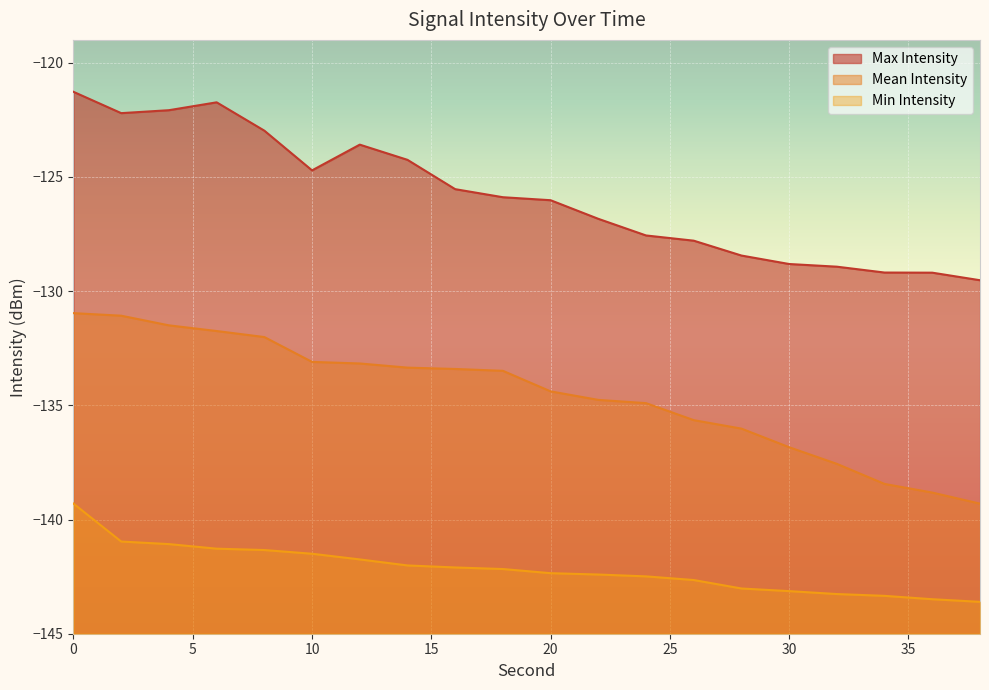

What is the sum of all Min Intensity values?

-2843.2